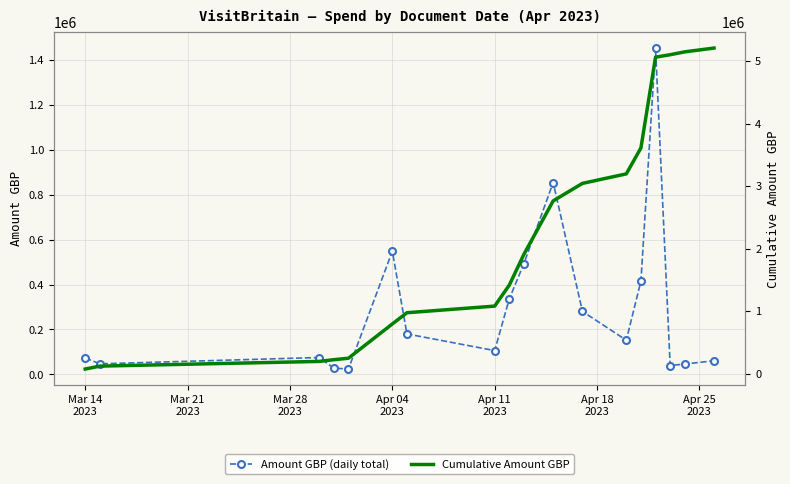

What is the highest value of the Amount GBP (daily total) series?

1453000.0